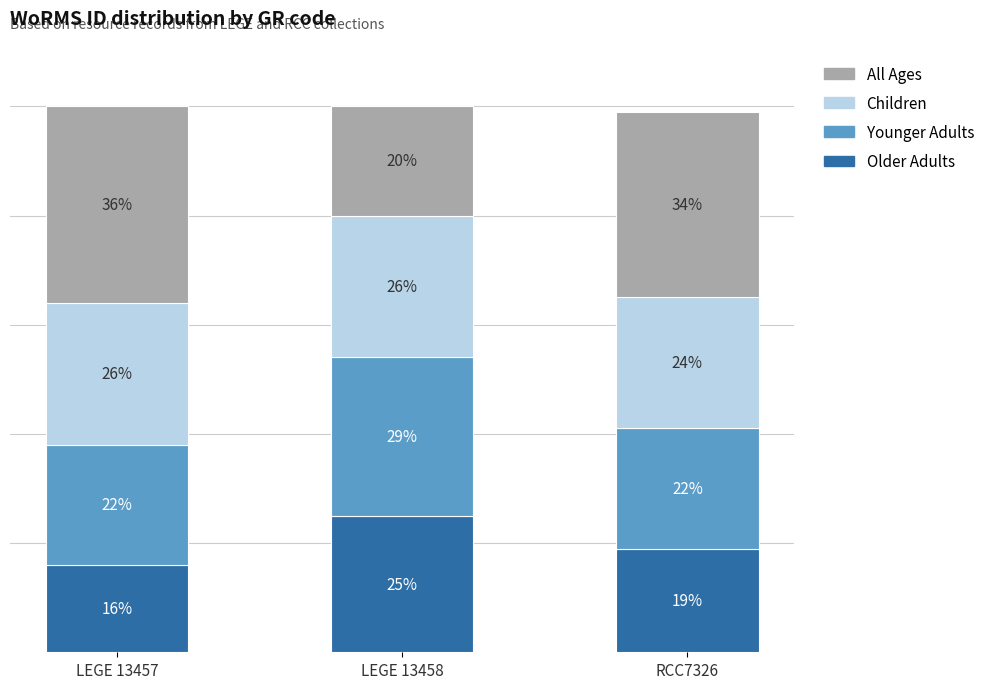

What are all the series names shown in the legend?

All Ages, Children, Younger Adults, Older Adults